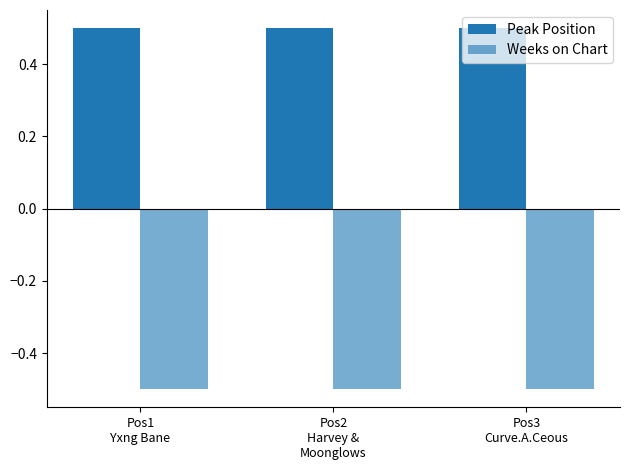

How many bars are there in each group?

2